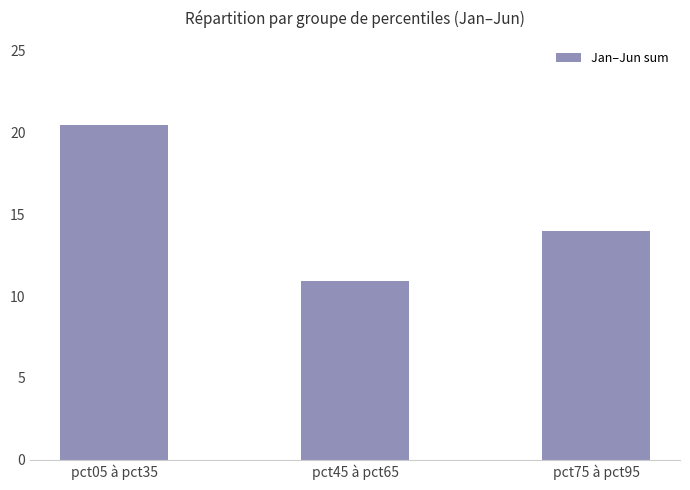

What is the greatest value displayed?

20.5